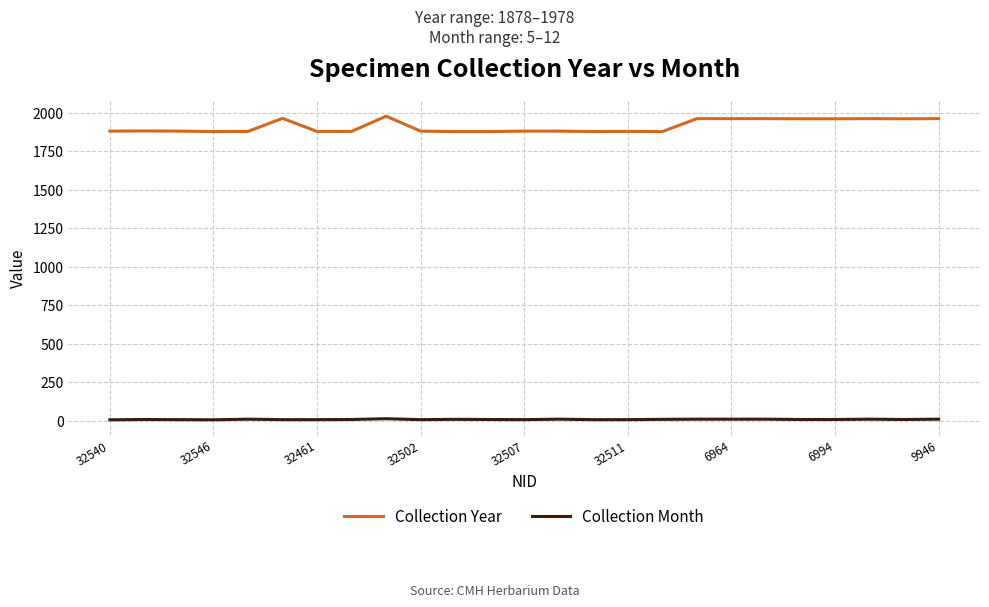

Which series has the largest total across all categories?

Collection Year